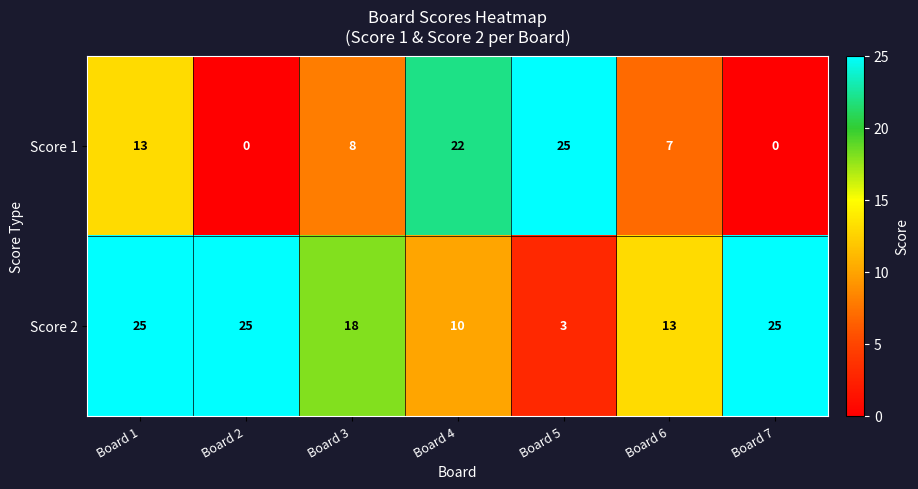

How many Score 2 values are between 10 and 25?

6